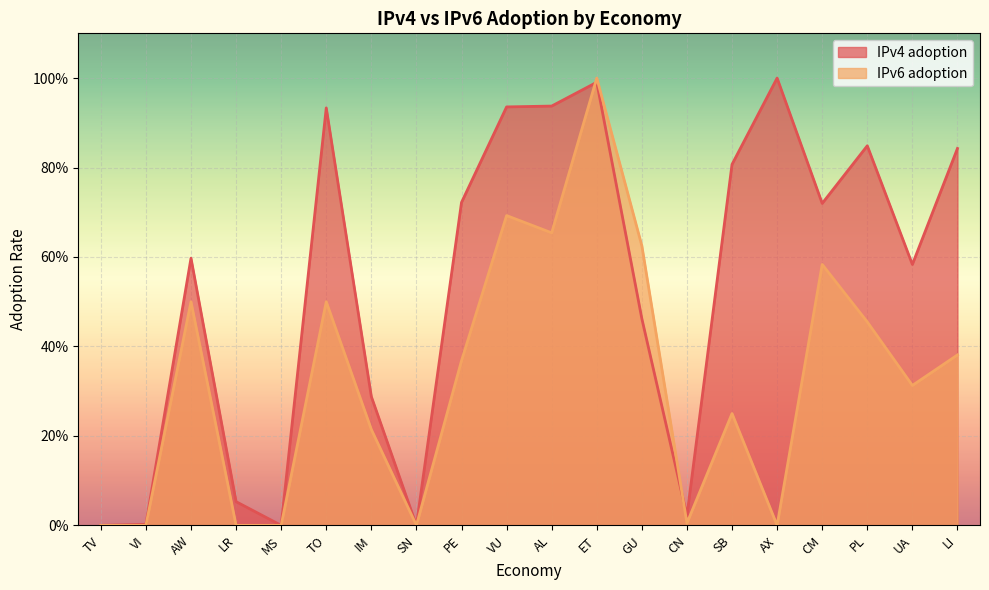

Between which two adjacent categories do IPv6 adoption and IPv4 adoption first intersect?

AL and ET